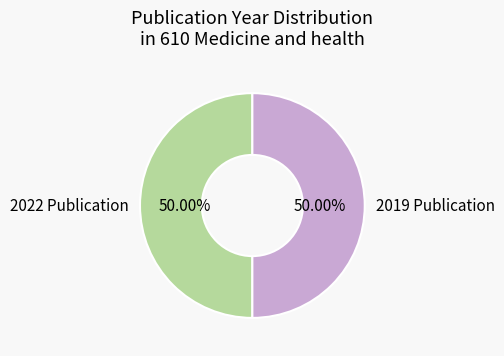

Is there any slice that represents more than half of the pie?

Yes